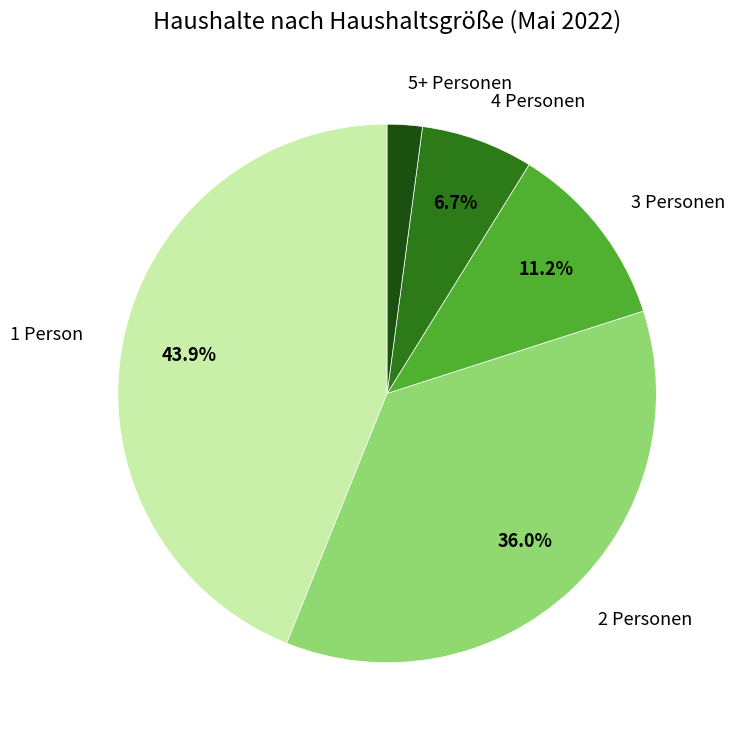

Is there any slice that represents more than half of the pie?

No